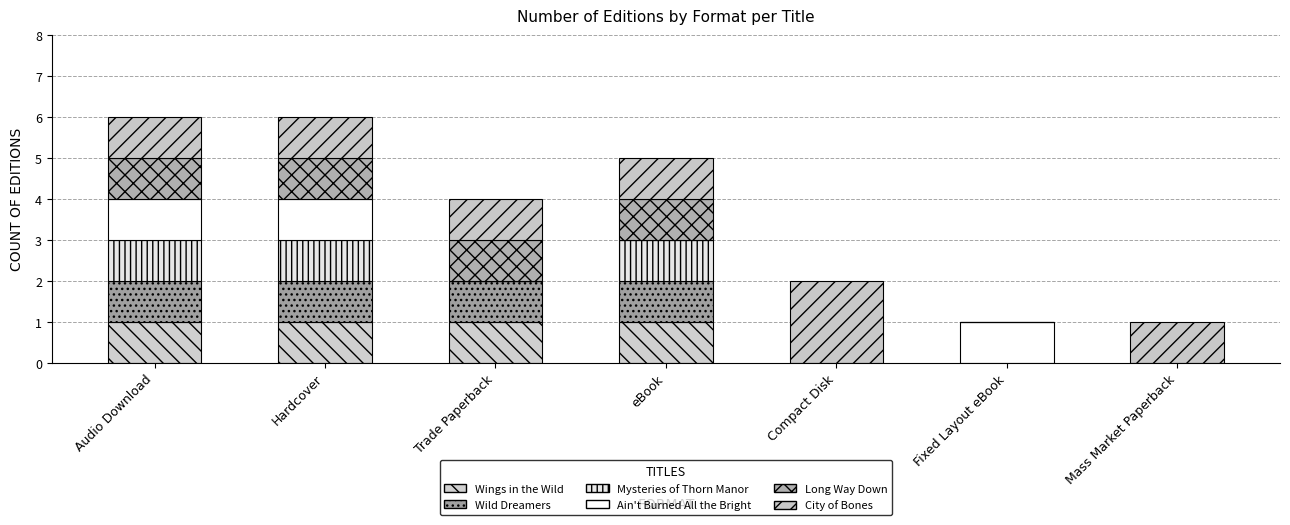

Rank the series at Trade Paperback from lowest to highest value.

Mysteries of Thorn Manor, Ain't Burned All the Bright, Wings in the Wild, Wild Dreamers, Long Way Down, City of Bones